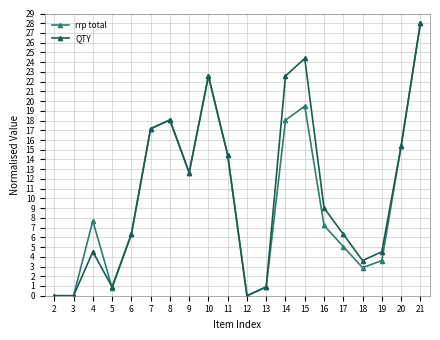

Rank the series at 16 from highest to lowest value.

QTY, rrp total